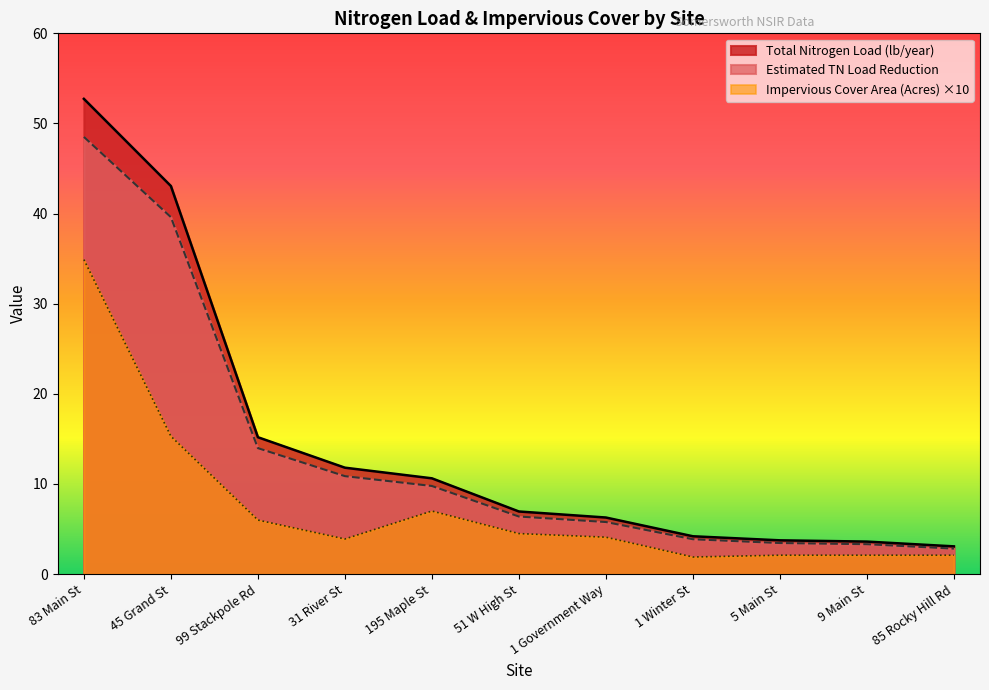

Count the number of categories in the chart.

11